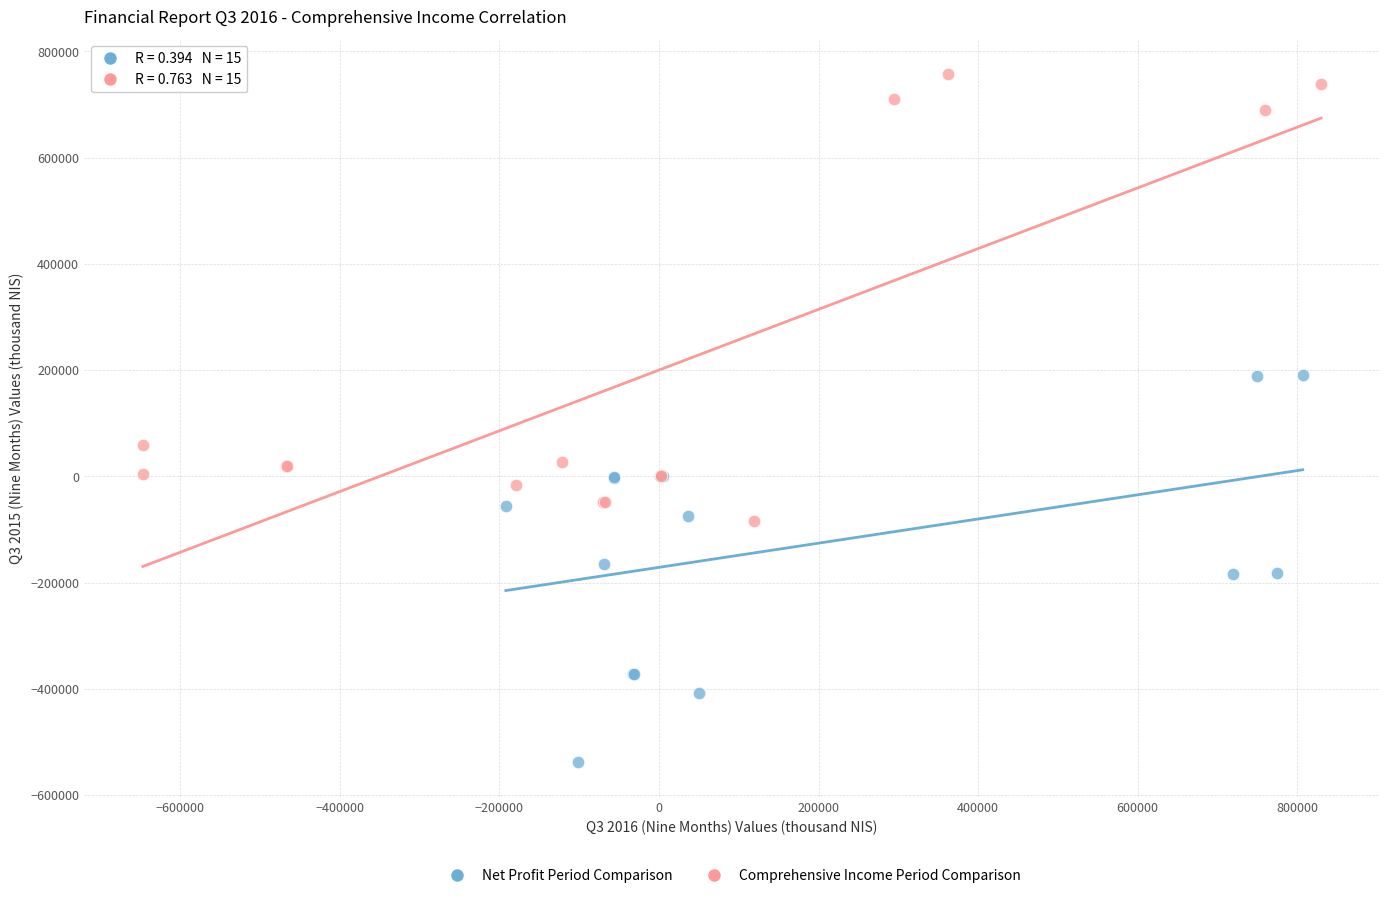

Which series contains the highest Y value?

Comprehensive Income Period Comparison